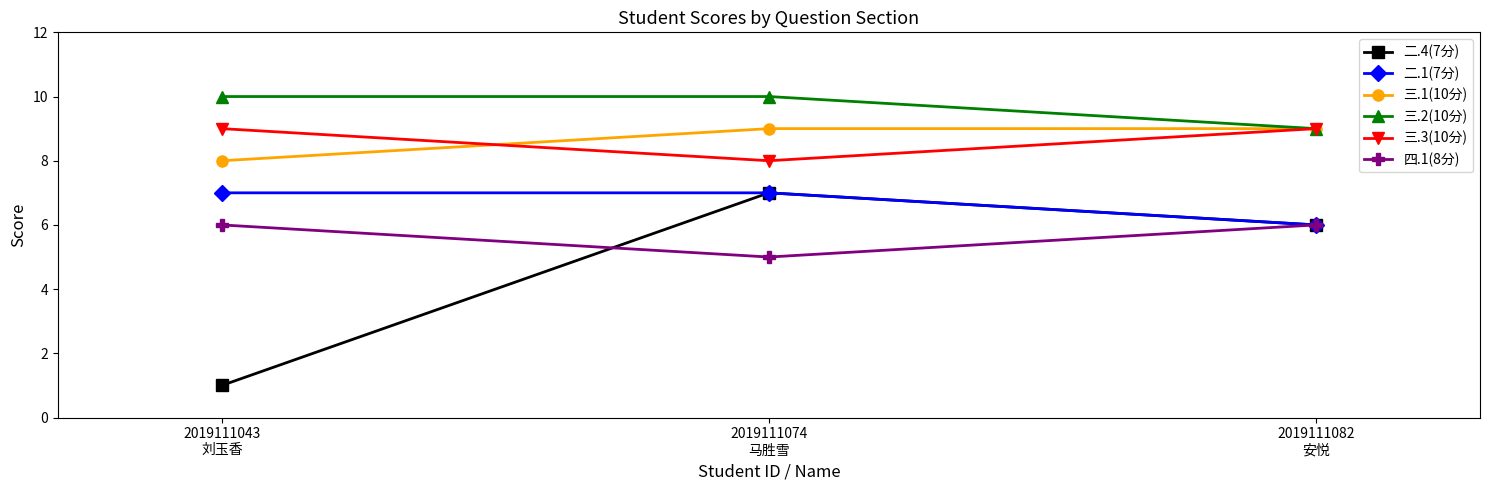

At which label is 三.1(10分) closest to 8?

2019111043
刘玉香